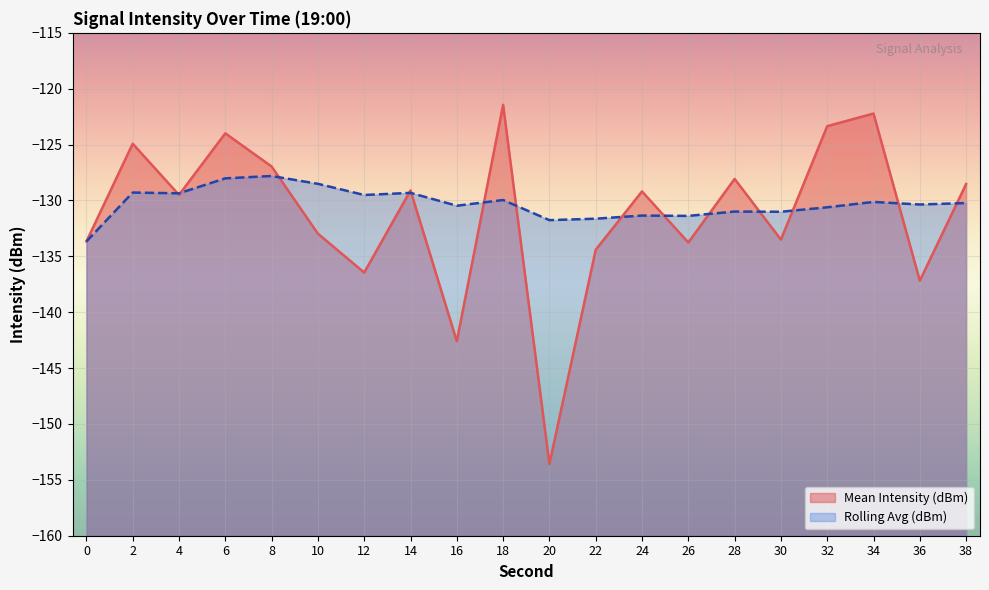

What is the value of the Rolling Avg (dBm) point at the 11th from the left?

-131.8